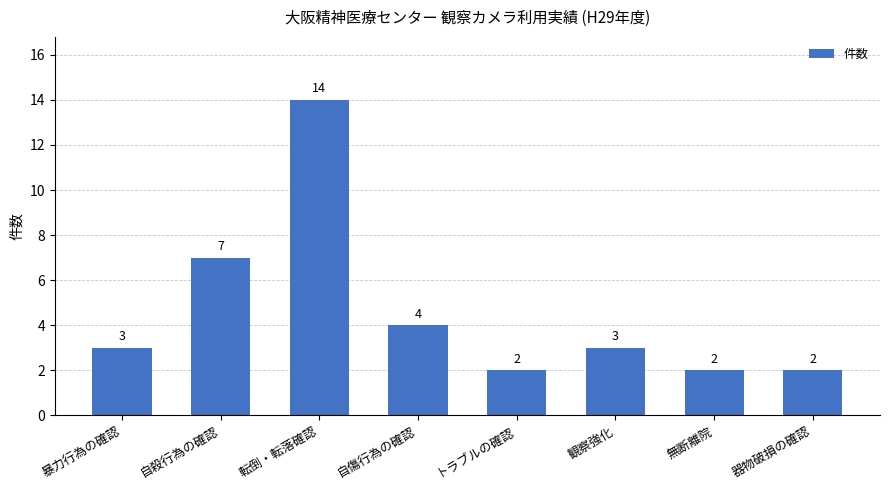

What is the smallest value displayed?

2